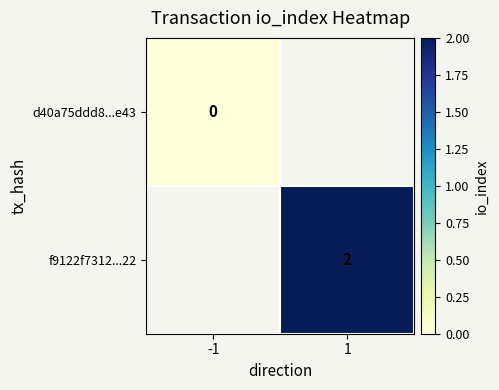

Count the number of data series in this chart.

2